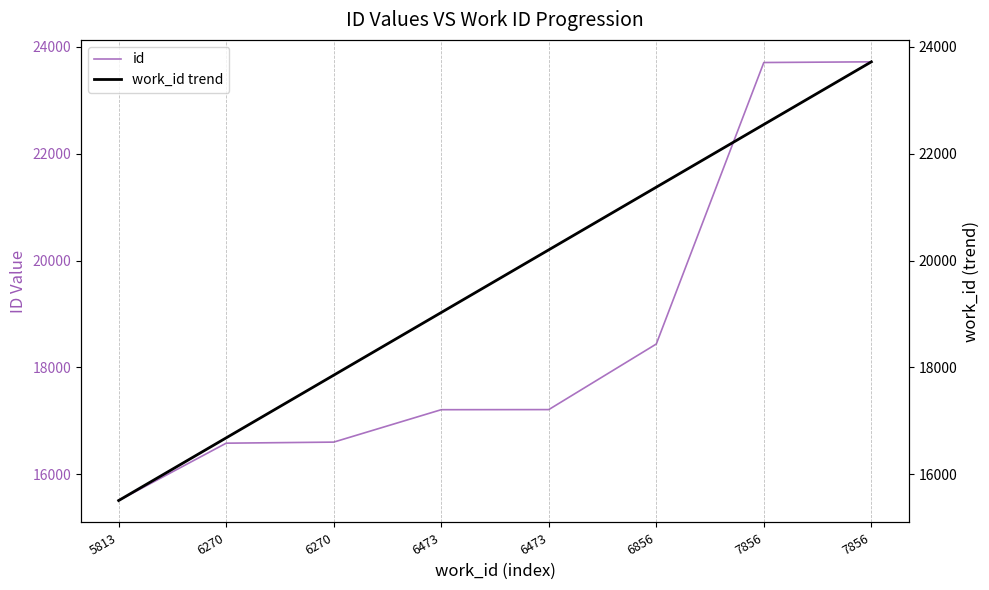

At which label does work_id trend reach its minimum?

5813